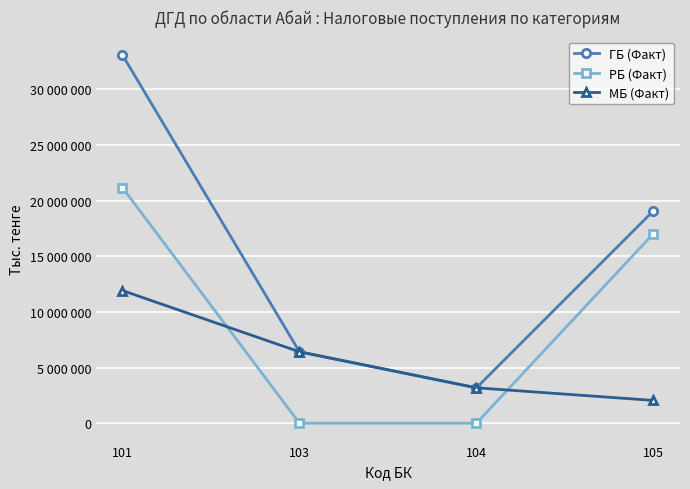

True or false: РБ (Факт) has a value of -7404839 at 103.

False